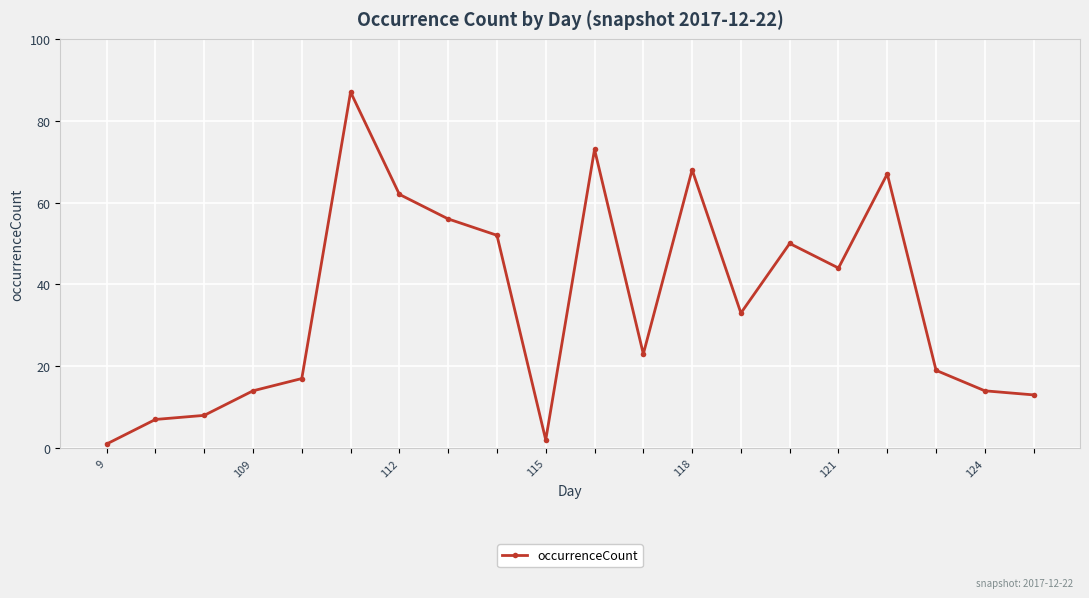

What is the difference between the maximum and minimum values?

86